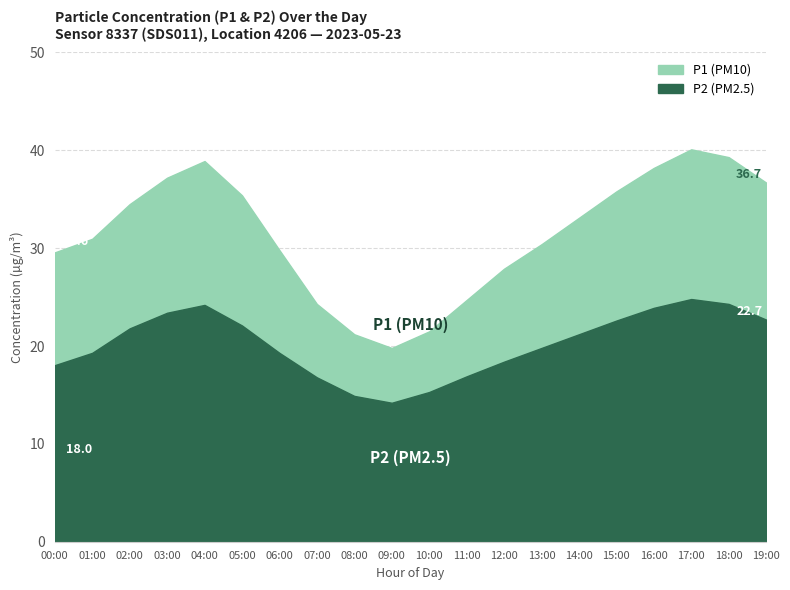

Is it true that P2 equals 17.4 at 17:00?

False